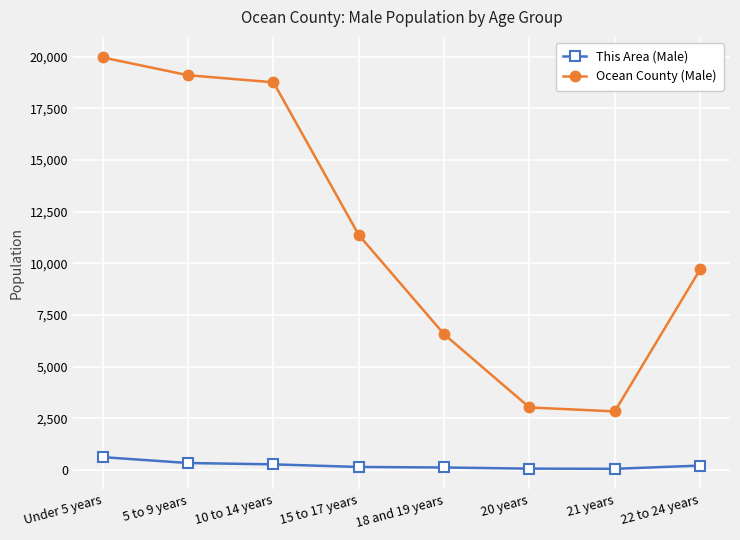

True or false: Ocean County (Male) and This Area (Male) cross at least once.

False